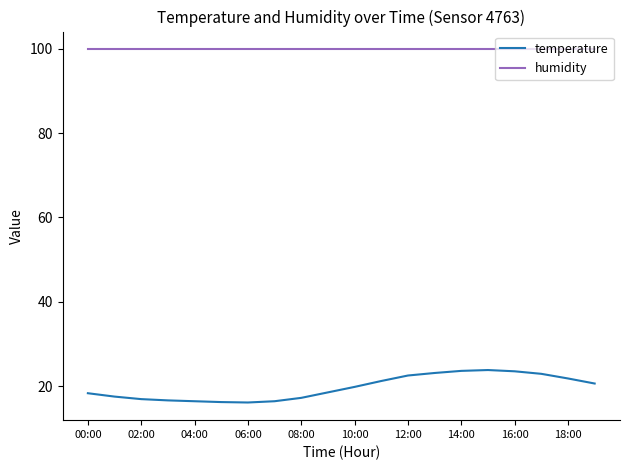

Which series has the widest spread of values?

temperature